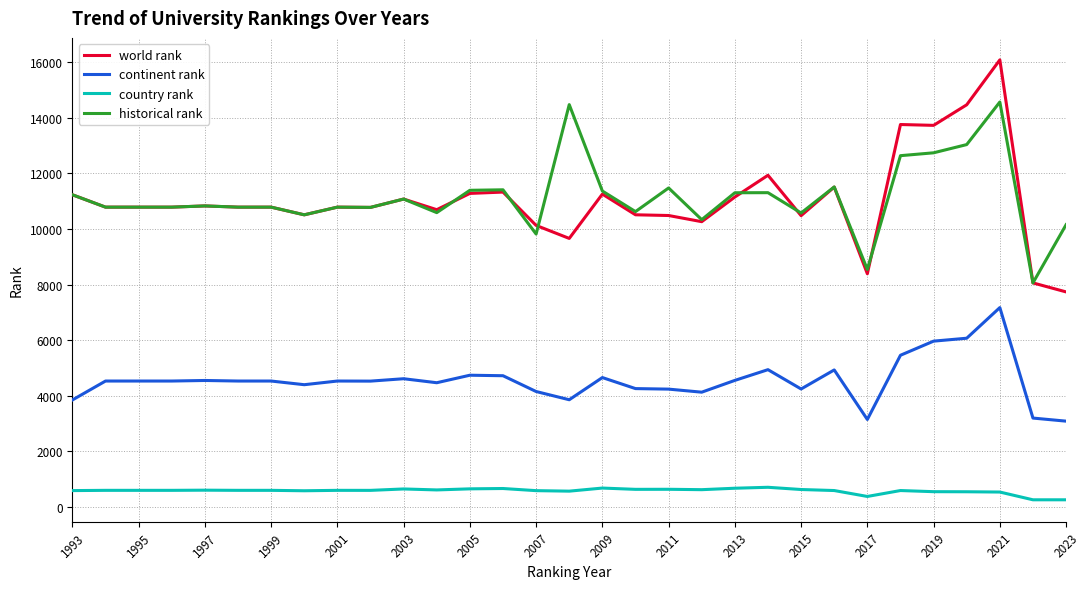

Which series has the widest spread of values?

world rank